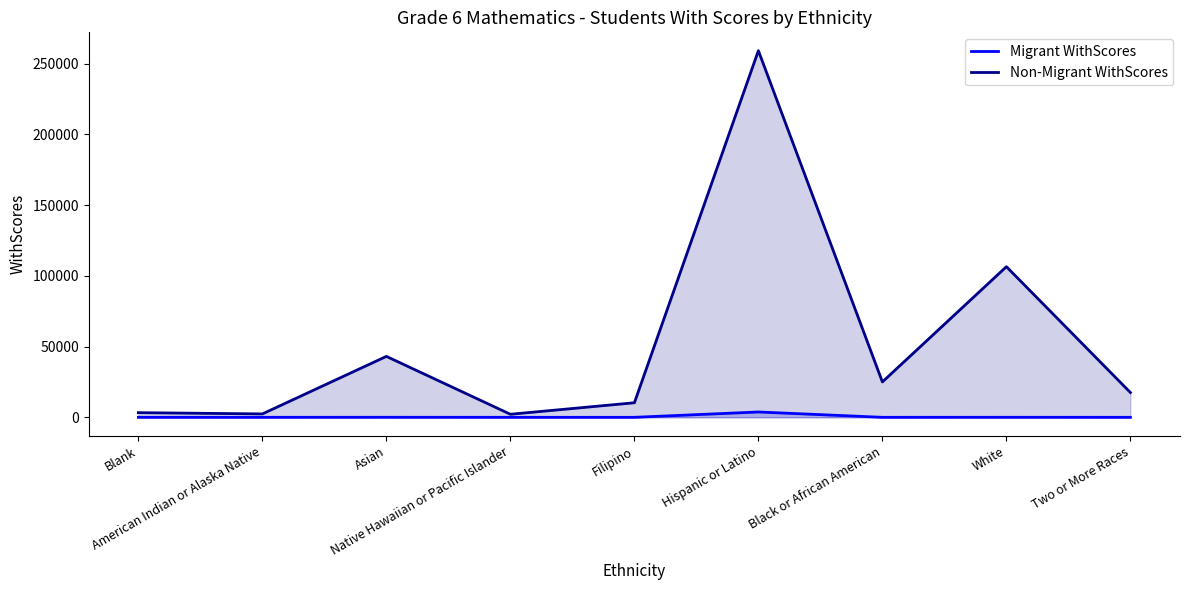

How many values in the Non-Migrant WithScores series exceed 17532?

4